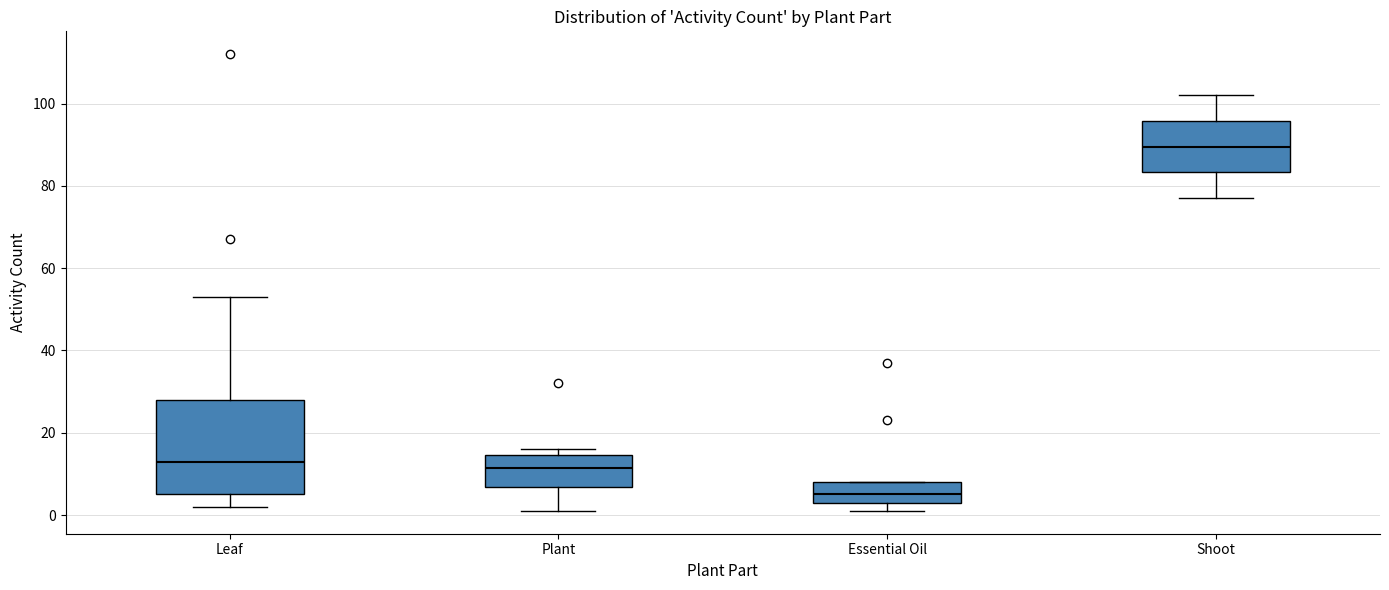

Which box has the lowest median line?

Essential Oil